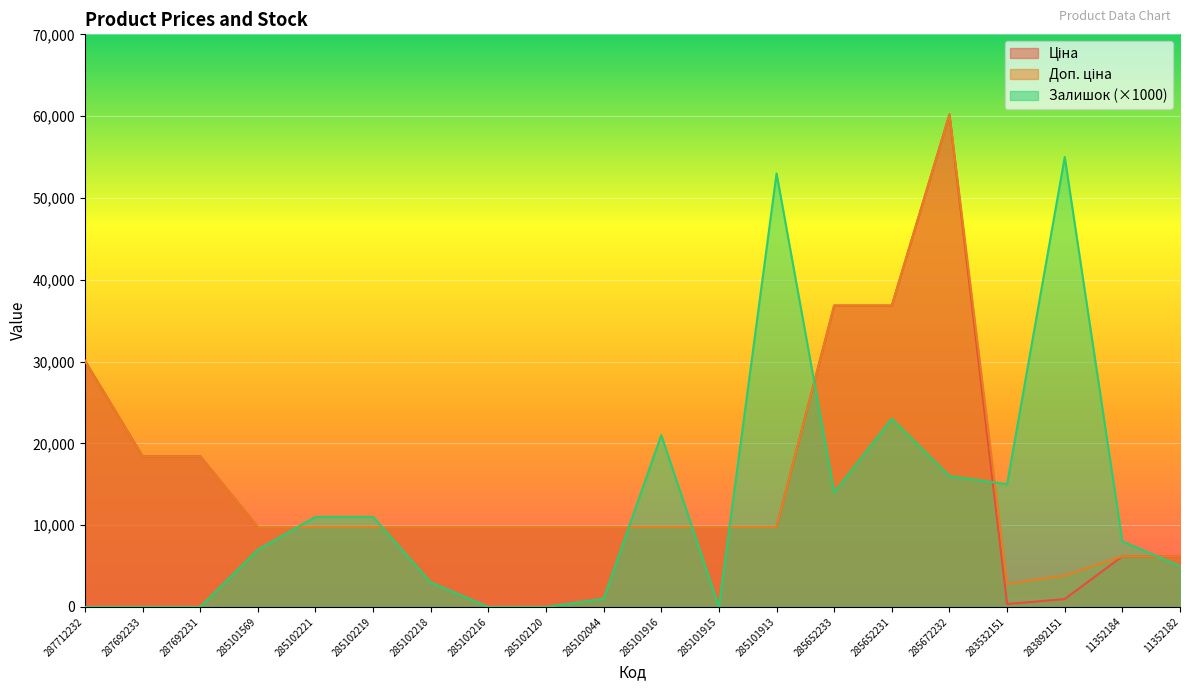

At which category does Доп. ціна reach its first local valley?

283532151